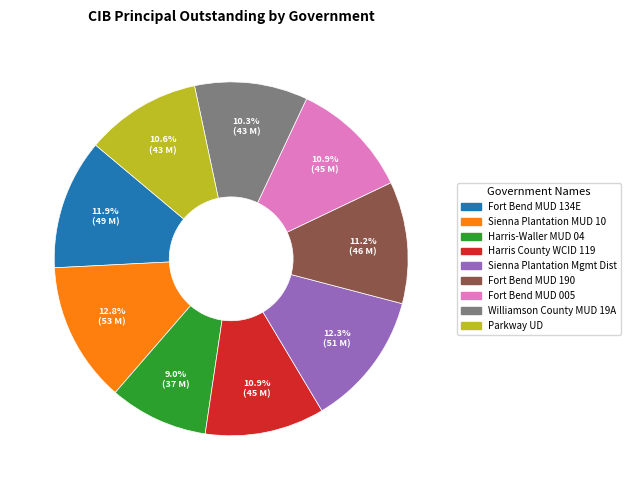

Is there a majority slice in this chart?

No